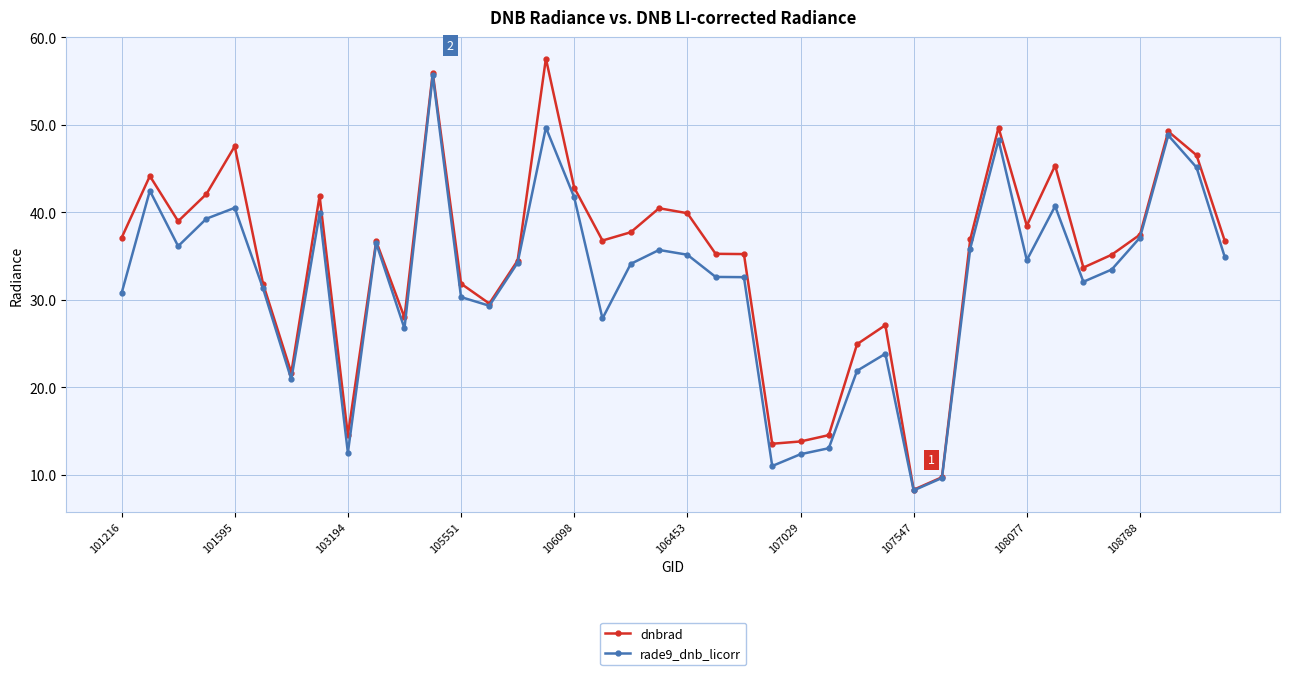

List the series in order of their overall mean, highest first.

dnbrad, rade9_dnb_licorr